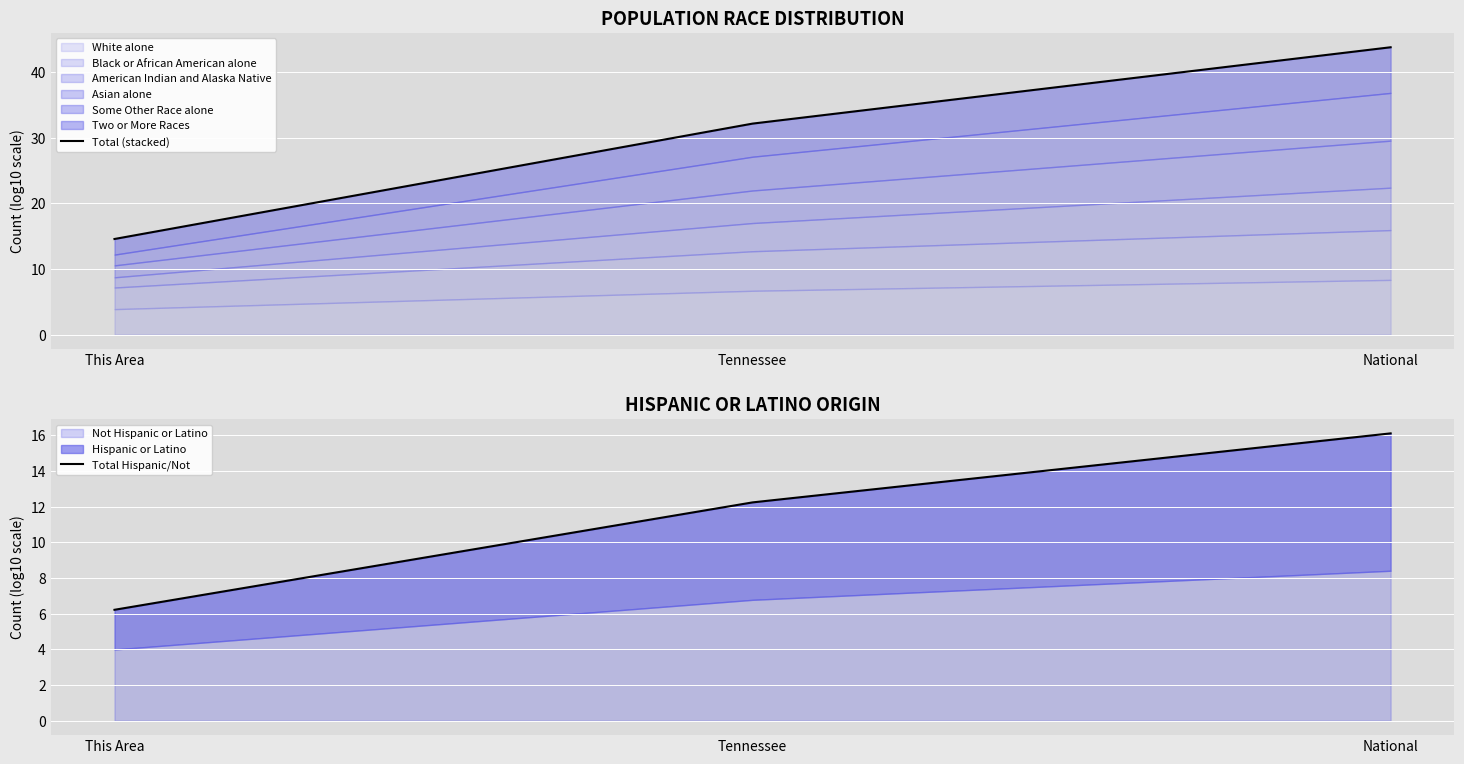

Which label corresponds to the largest value in the chart?

National